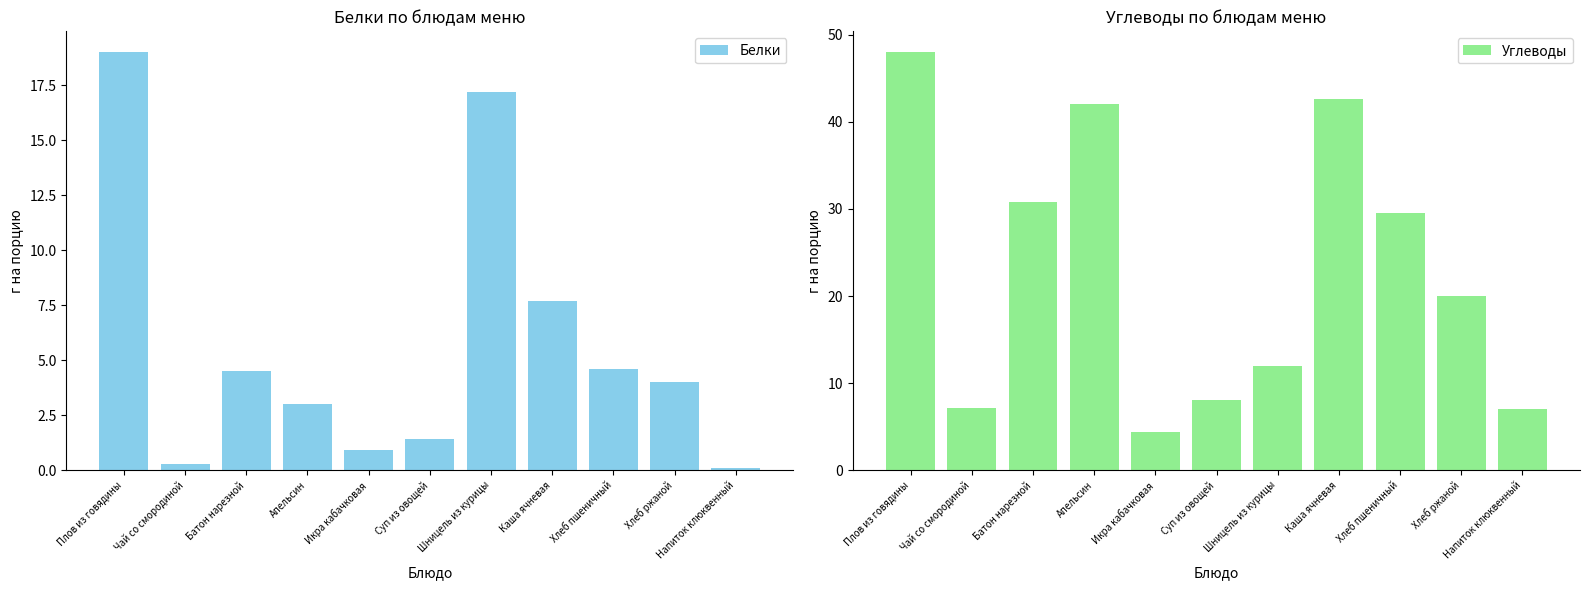

How many values in the Белки series are below 4?

5